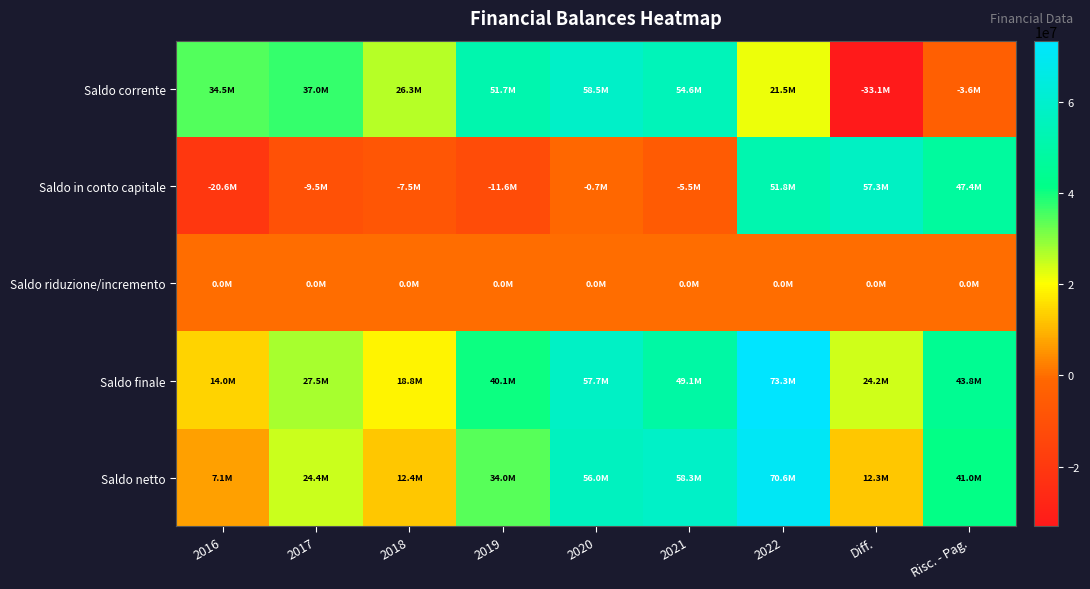

What is the difference between the highest and lowest values at 2020?

59199382.6